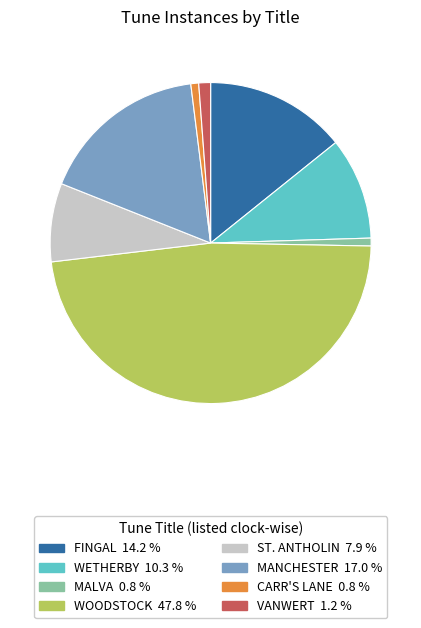

Which slice is the largest?

WOODSTOCK